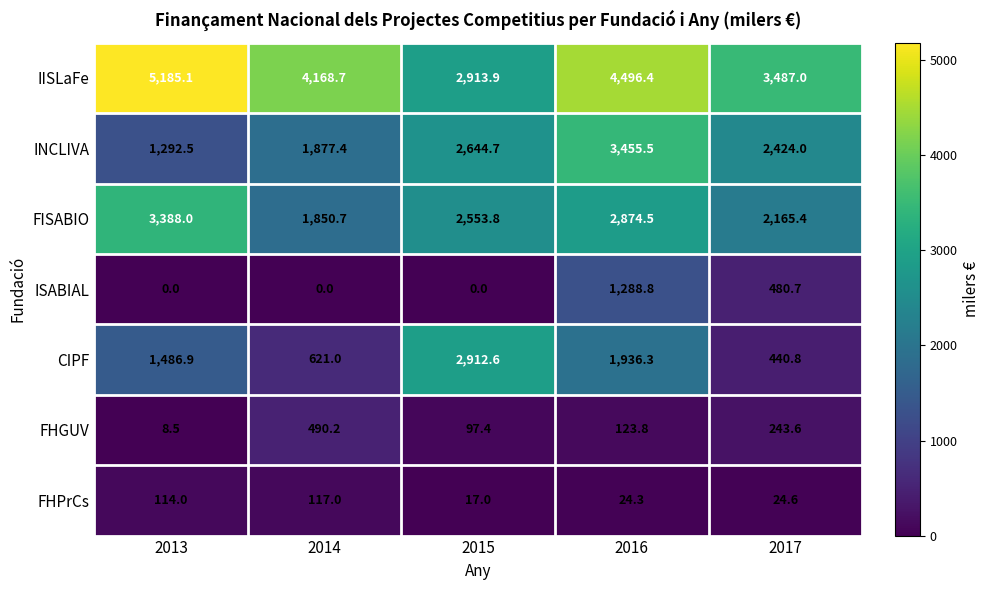

At how many categories does at least one series exceed 3626?

3